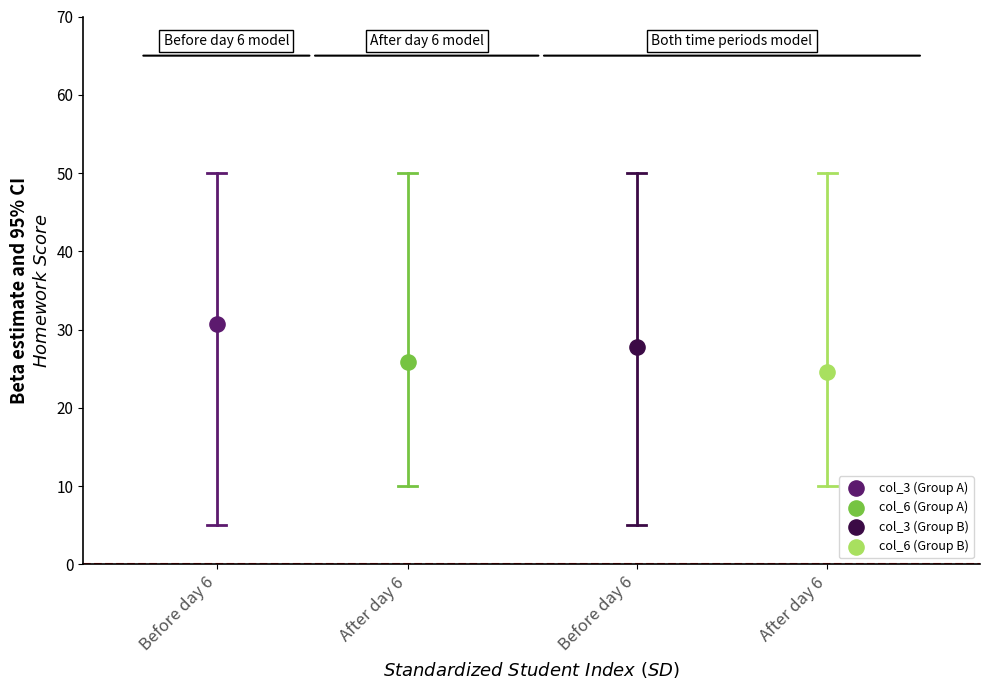

Which series contains the lowest Y value?

col_6 (Group B)